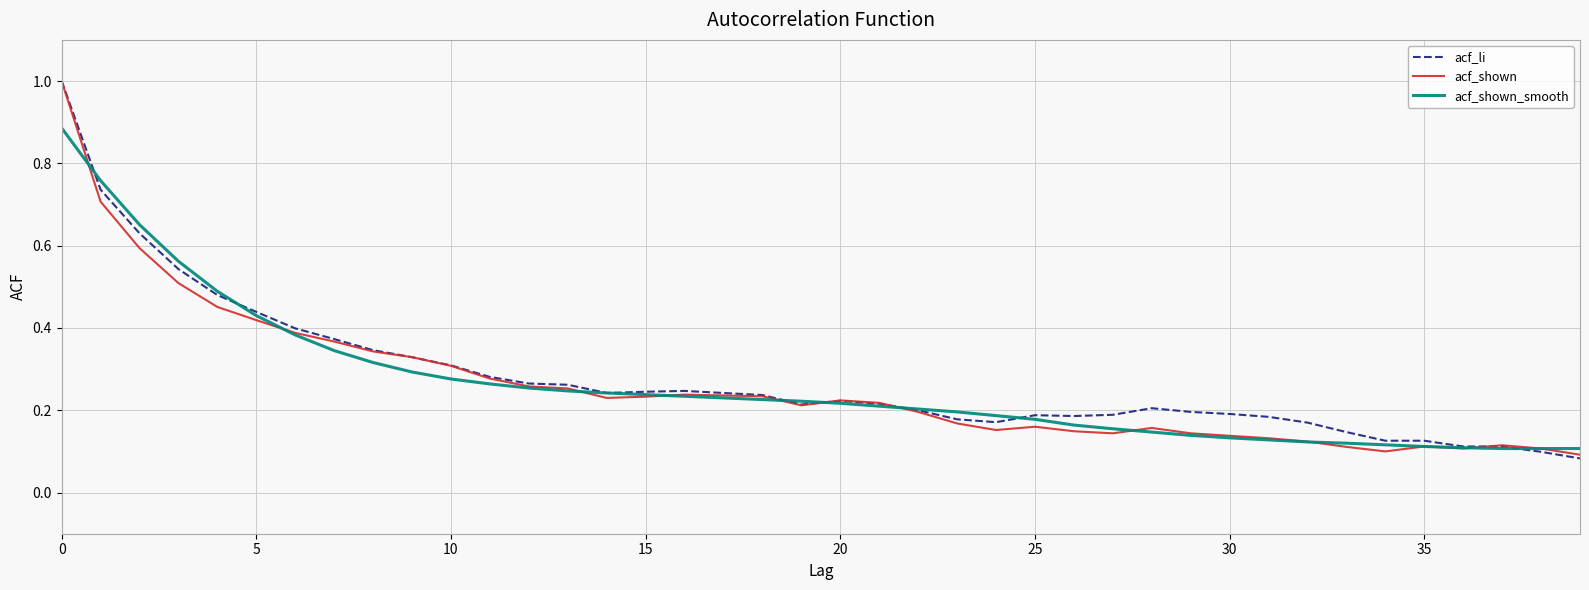

What is the maximum value shown in the chart?

1.0